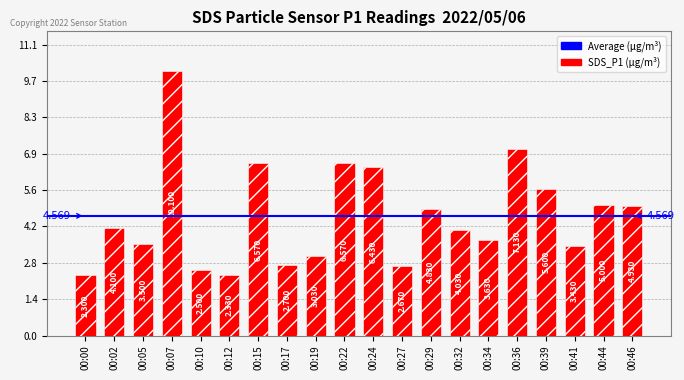

What is the change in value from 00:10 to 00:39?

+3.1